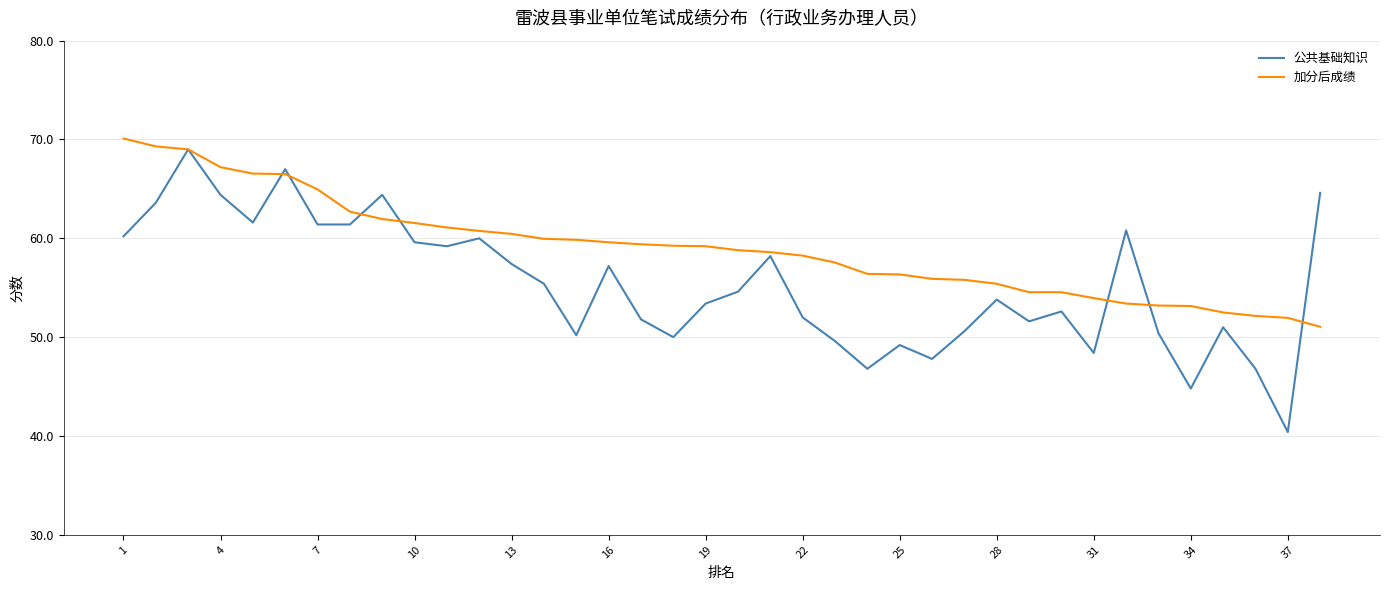

Which series has the largest range (max minus min)?

公共基础知识